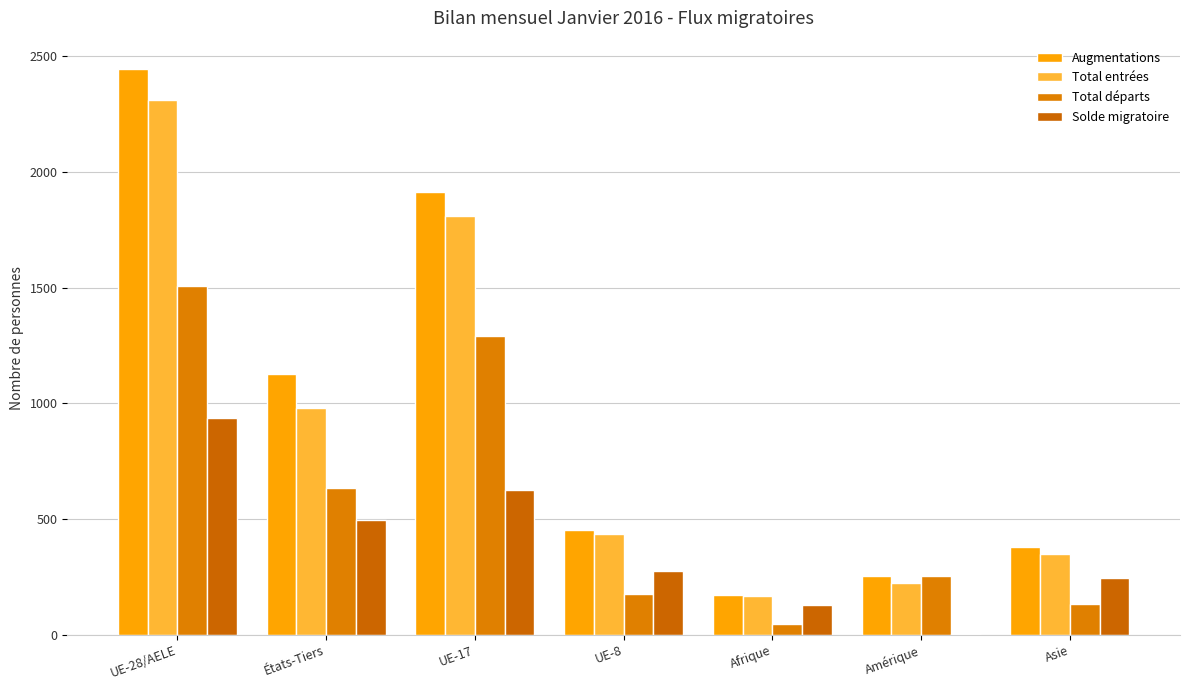

What is the difference between the Total départs values at UE-28/AELE and Afrique?

1462